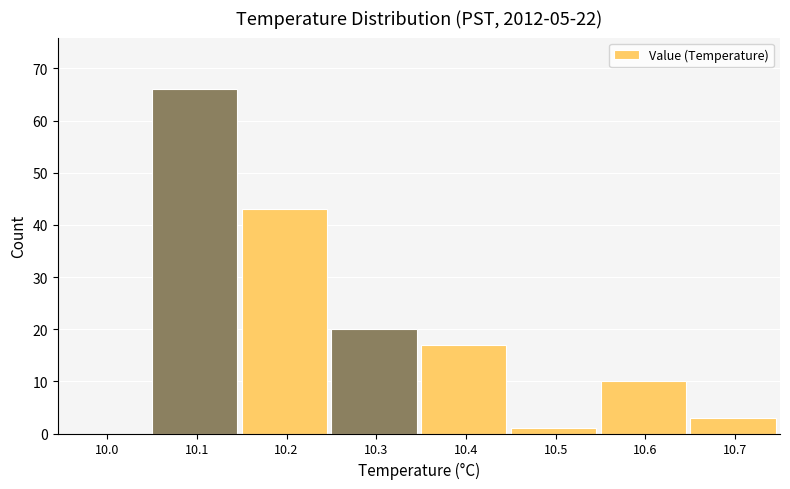

Reading left to right, what are all the values shown in this chart?

10.0=0	10.1=66	10.2=43	10.3=20	10.4=17	10.5=1	10.6=10	10.7=3